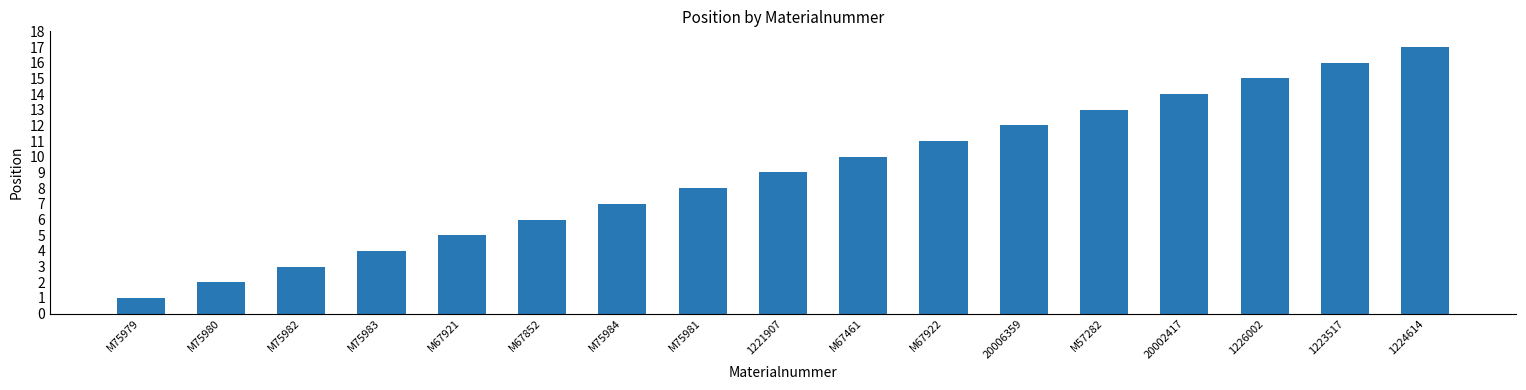

What is the value of the 14th bar from the left?

14